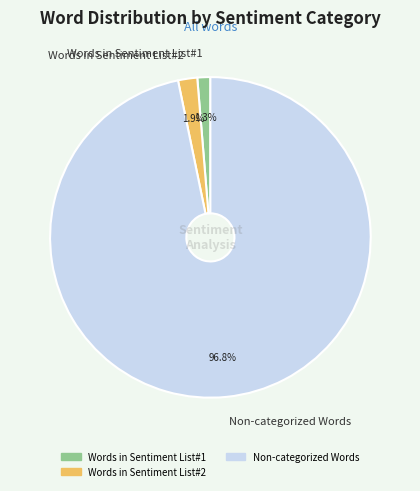

What percentage is NOT represented by Words in Sentiment List#1?

98.7%